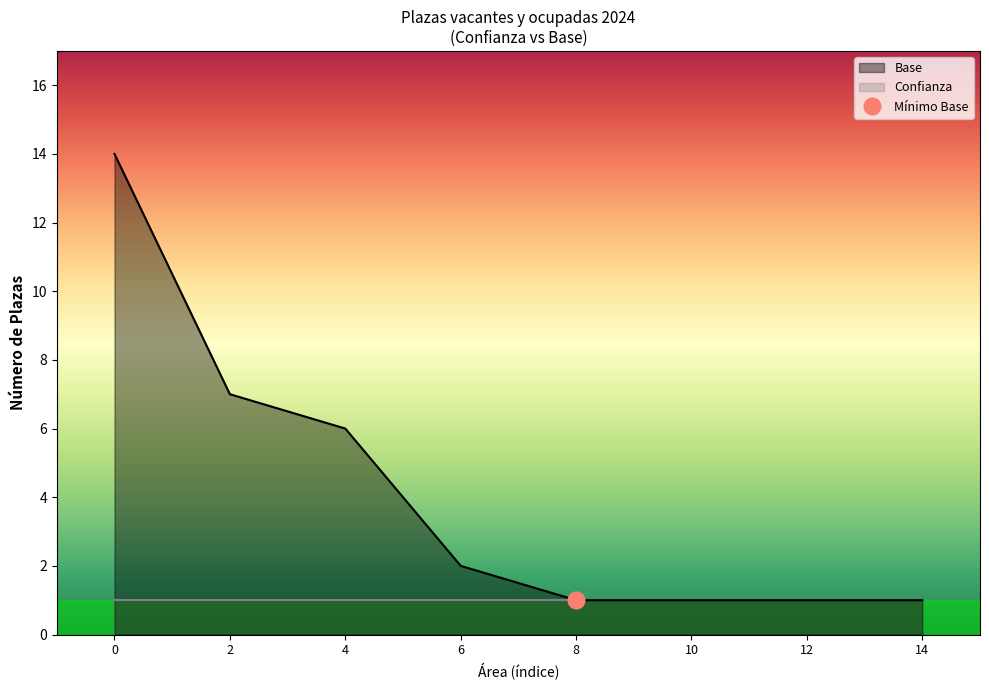

Does the chart display data point markers on the line(s)?

No